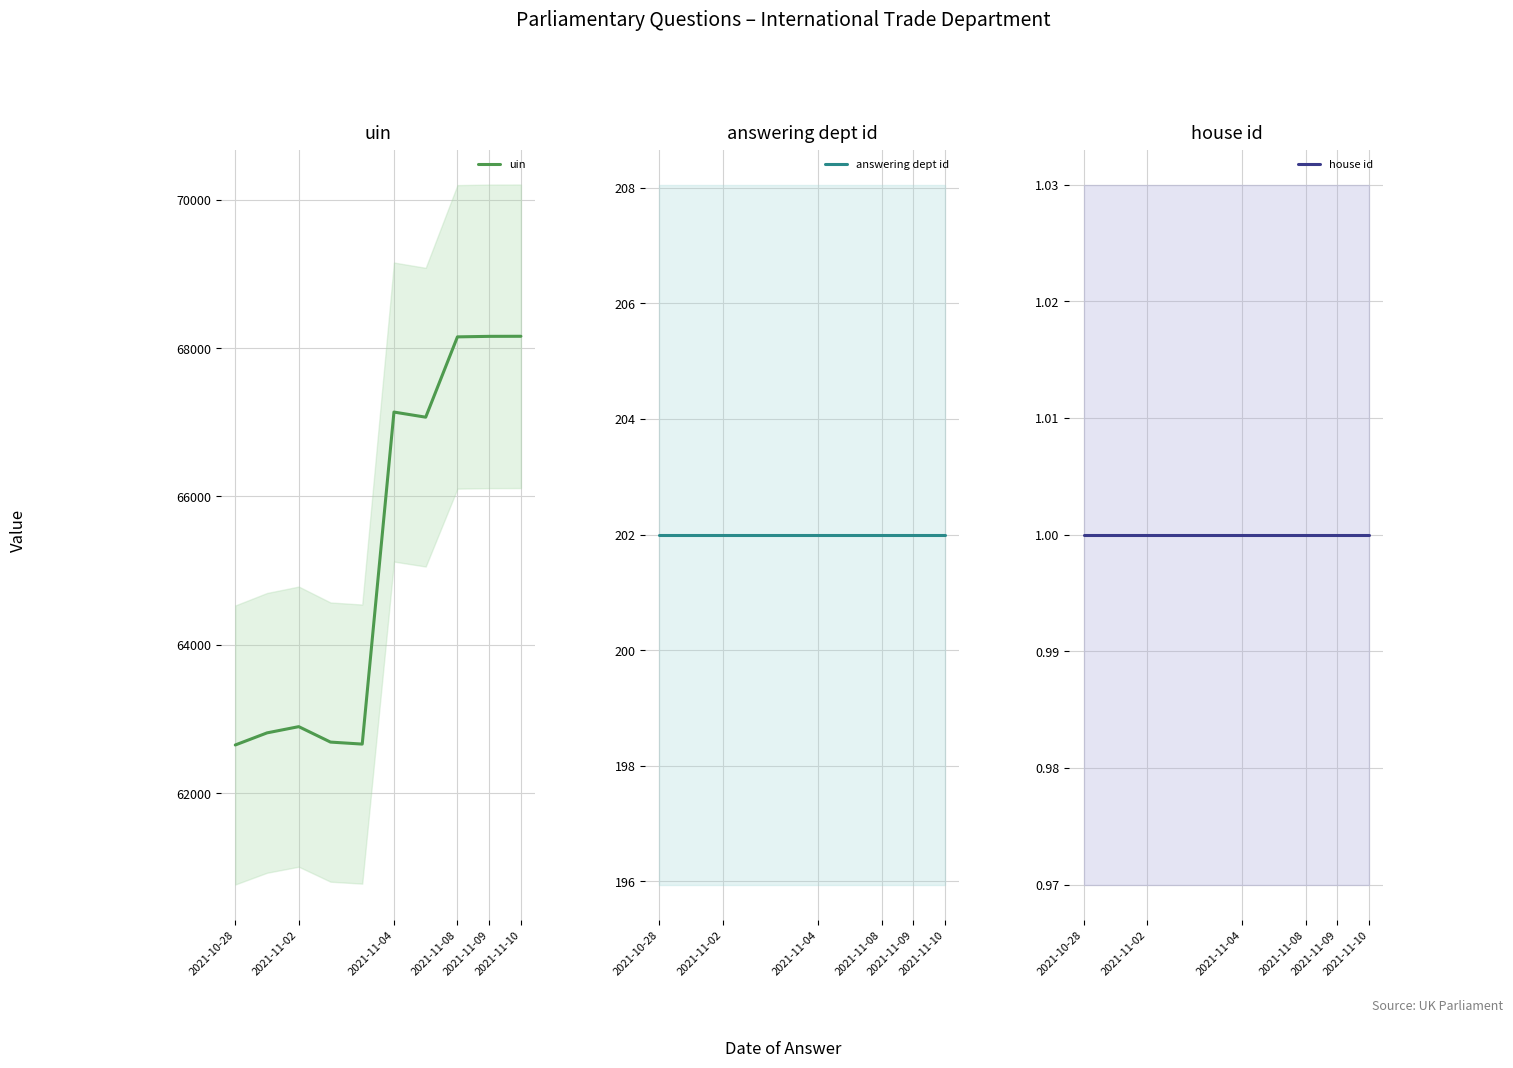

The value of answering dept id at 2021-10-28 is 202. True or false?

True